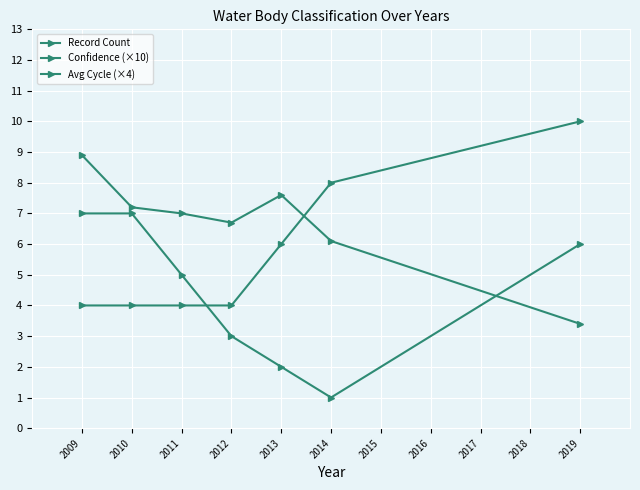

How many lines are shown in the chart?

3